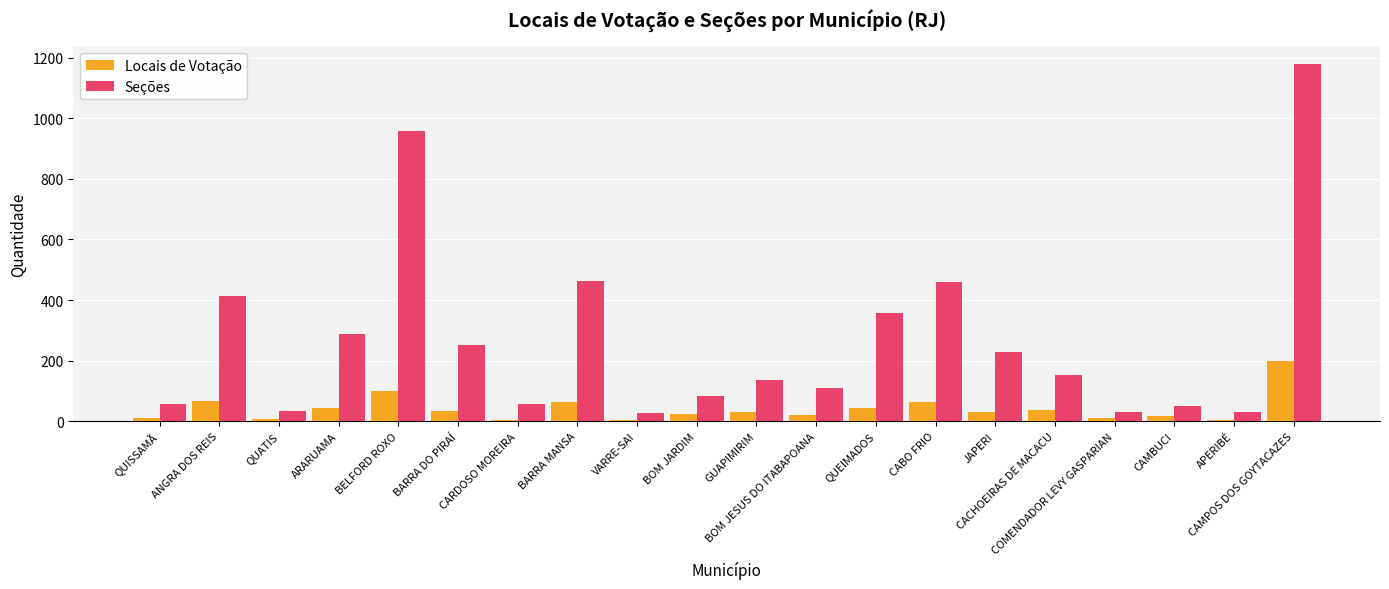

How many data points in Seções are less than 151?

10